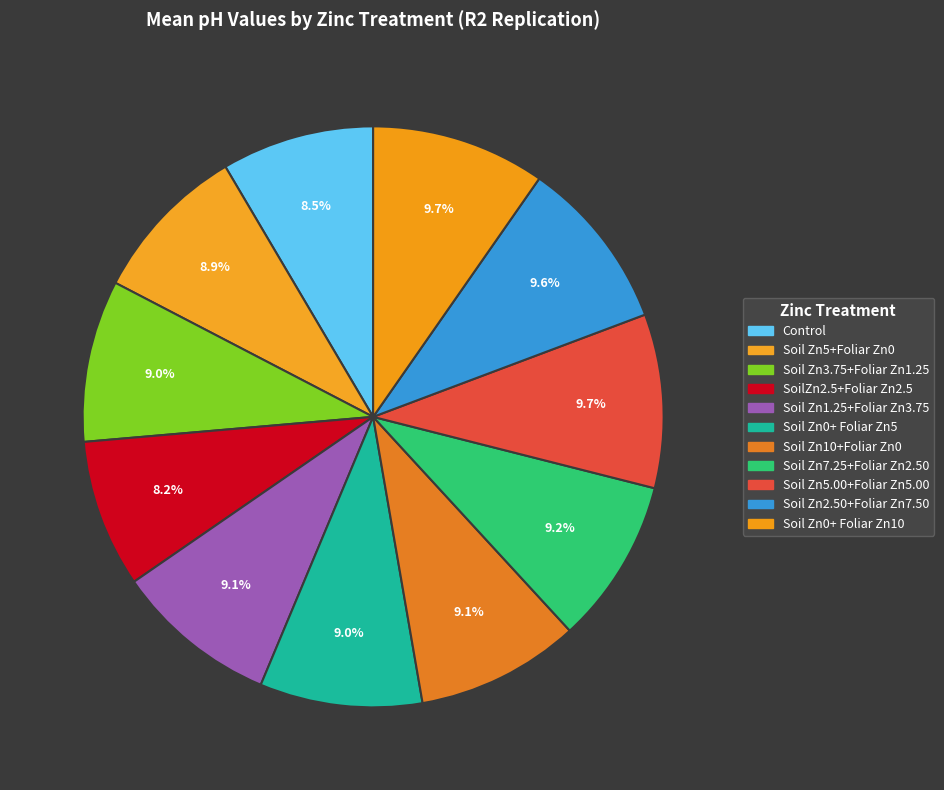

To the nearest percent, what percentage of the pie is SoilZn2.5+Foliar Zn2.5?

8%